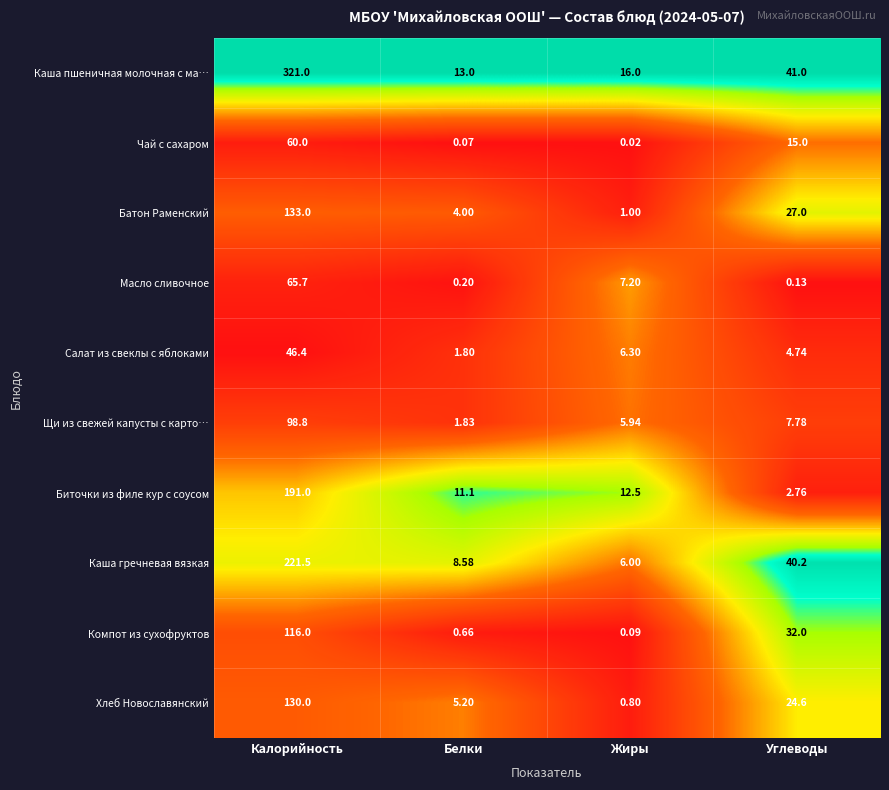

At which category does the chart reach its peak across all series?

Калорийность